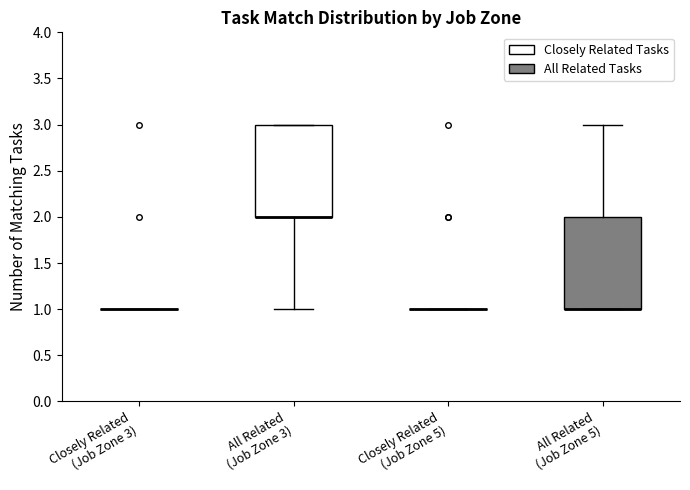

Reading left to right, transcribe this box plot: for each box, give where its median line is, the range the box spans, and where its two whiskers end, as read against the y-axis. The values are not printed on the chart, so give them approximately, as read against the axis.

Closely Related (Job Zone 3): box collapsed to a line at 1, whiskers 1 to 1
All Related (Job Zone 3): median 2 (drawn on the box's lower edge), box 2 to 3, whiskers 1 to 3
Closely Related (Job Zone 5): box collapsed to a line at 1, whiskers 1 to 1
All Related (Job Zone 5): median 1 (drawn on the box's lower edge), box 1 to 2, whiskers 1 to 3